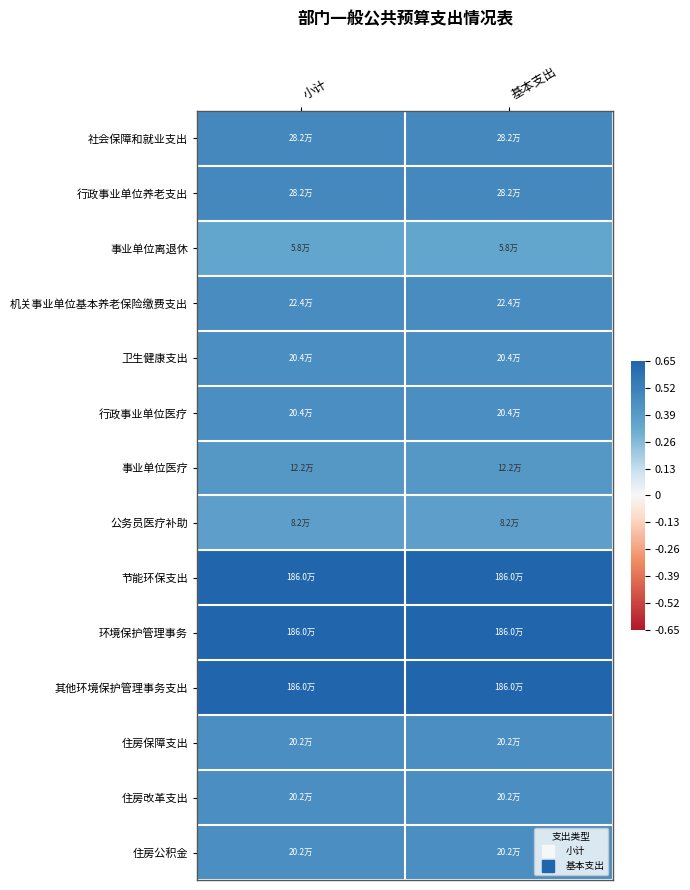

Rank the series by their maximum value, from lowest to highest.

事业单位离退休, 公务员医疗补助, 事业单位医疗, 住房保障支出, 住房改革支出, 住房公积金, 卫生健康支出, 行政事业单位医疗, 机关事业单位基本养老保险缴费支出, 社会保障和就业支出, 行政事业单位养老支出, 节能环保支出, 环境保护管理事务, 其他环境保护管理事务支出